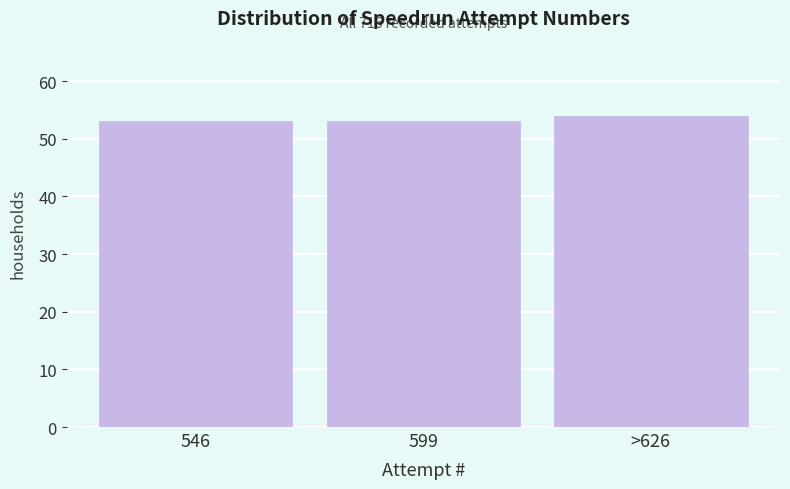

Reading right to left, what are all the values shown in this chart?

54	53	53